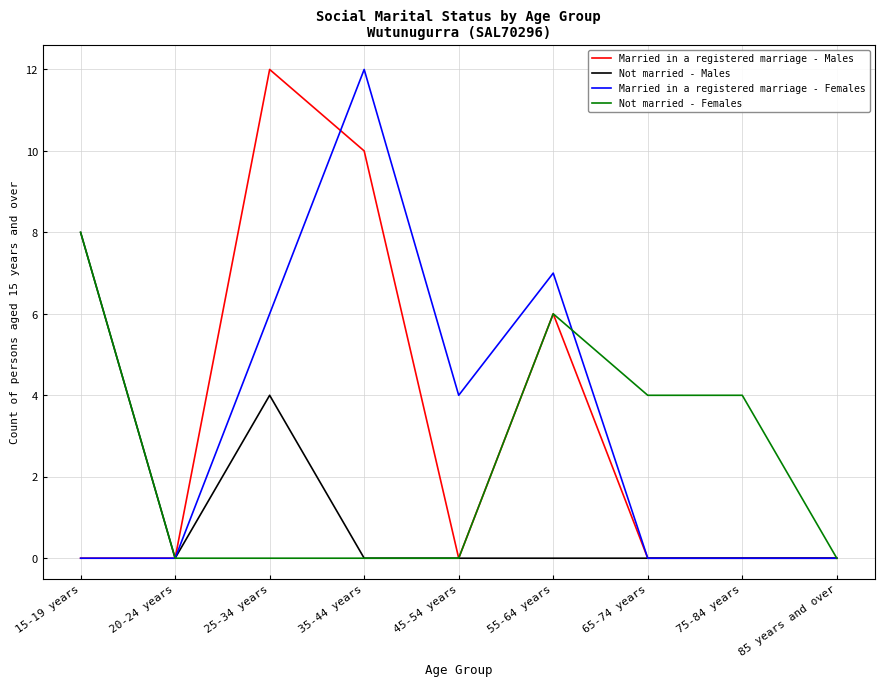

The value of Married in a registered marriage - Males at 35-44 years is 6. True or false?

False